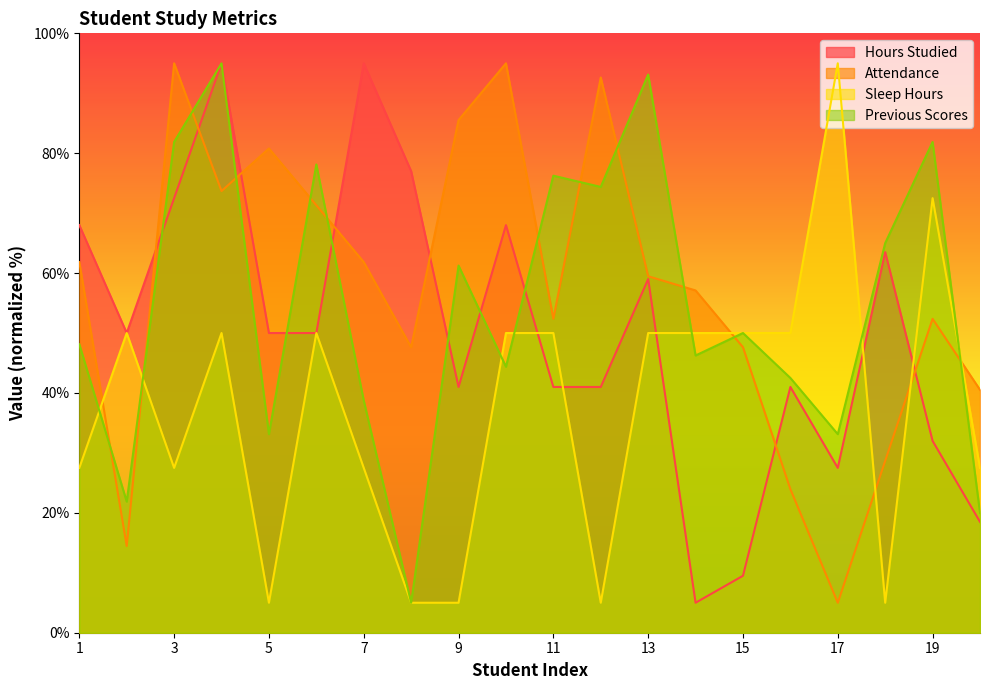

Reading left to right, extract all data points from this chart.

Hours Studied: 1=68.0	2=50.0	3=72.5	4=95.0	5=50.0	6=50.0	7=95.0	8=77.0	9=41.0	10=68.0	11=41.0	12=41.0	13=59.0	14=5.0	15=9.5	16=41.0	17=27.5	18=63.5	19=32.0	20=18.5
Attendance: 1=61.8	2=14.5	3=95.0	4=73.7	5=80.8	6=71.3	7=61.8	8=47.6	9=85.5	10=95.0	11=52.4	12=92.6	13=59.5	14=57.1	15=47.6	16=23.9	17=5.0	18=28.7	19=52.4	20=40.5
Sleep Hours: 1=27.5	2=50.0	3=27.5	4=50.0	5=5.0	6=50.0	7=27.5	8=5.0	9=5.0	10=50.0	11=50.0	12=5.0	13=50.0	14=50.0	15=50.0	16=50.0	17=95.0	18=5.0	19=72.5	20=27.5
Previous Scores: 1=48.1	2=21.9	3=81.9	4=95.0	5=33.1	6=78.1	7=38.8	8=5.0	9=61.2	10=44.4	11=76.2	12=74.4	13=93.1	14=46.2	15=50.0	16=42.5	17=33.1	18=65.0	19=81.9	20=20.0